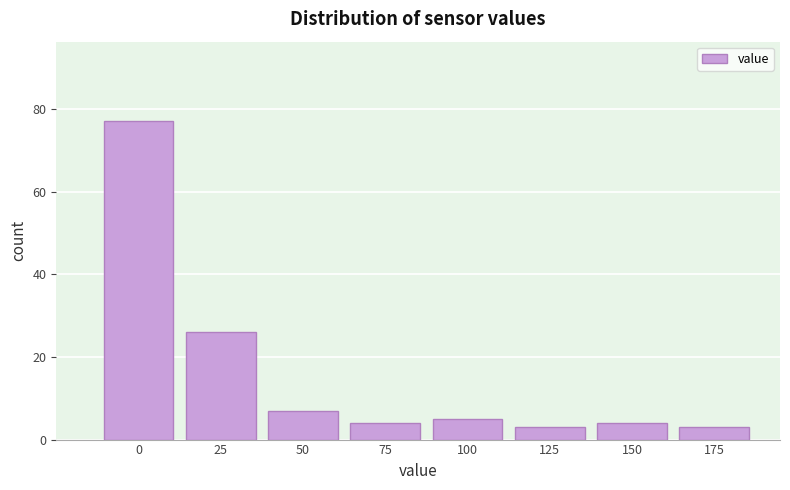

Reading left to right, list all the values displayed in this chart.

77	26	7	4	5	3	4	3